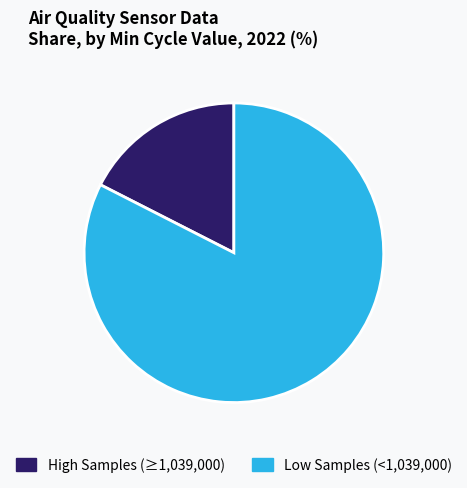

Does any single category account for the majority?

Yes